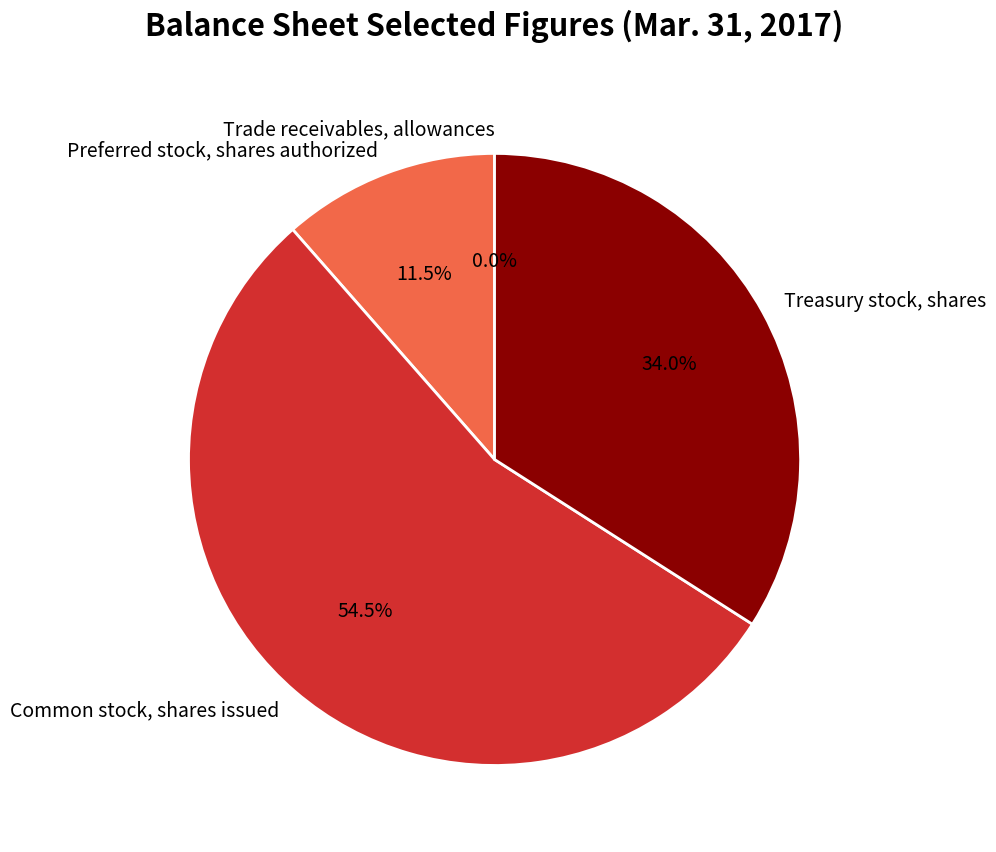

To the nearest percent, what is the average slice percentage?

25%